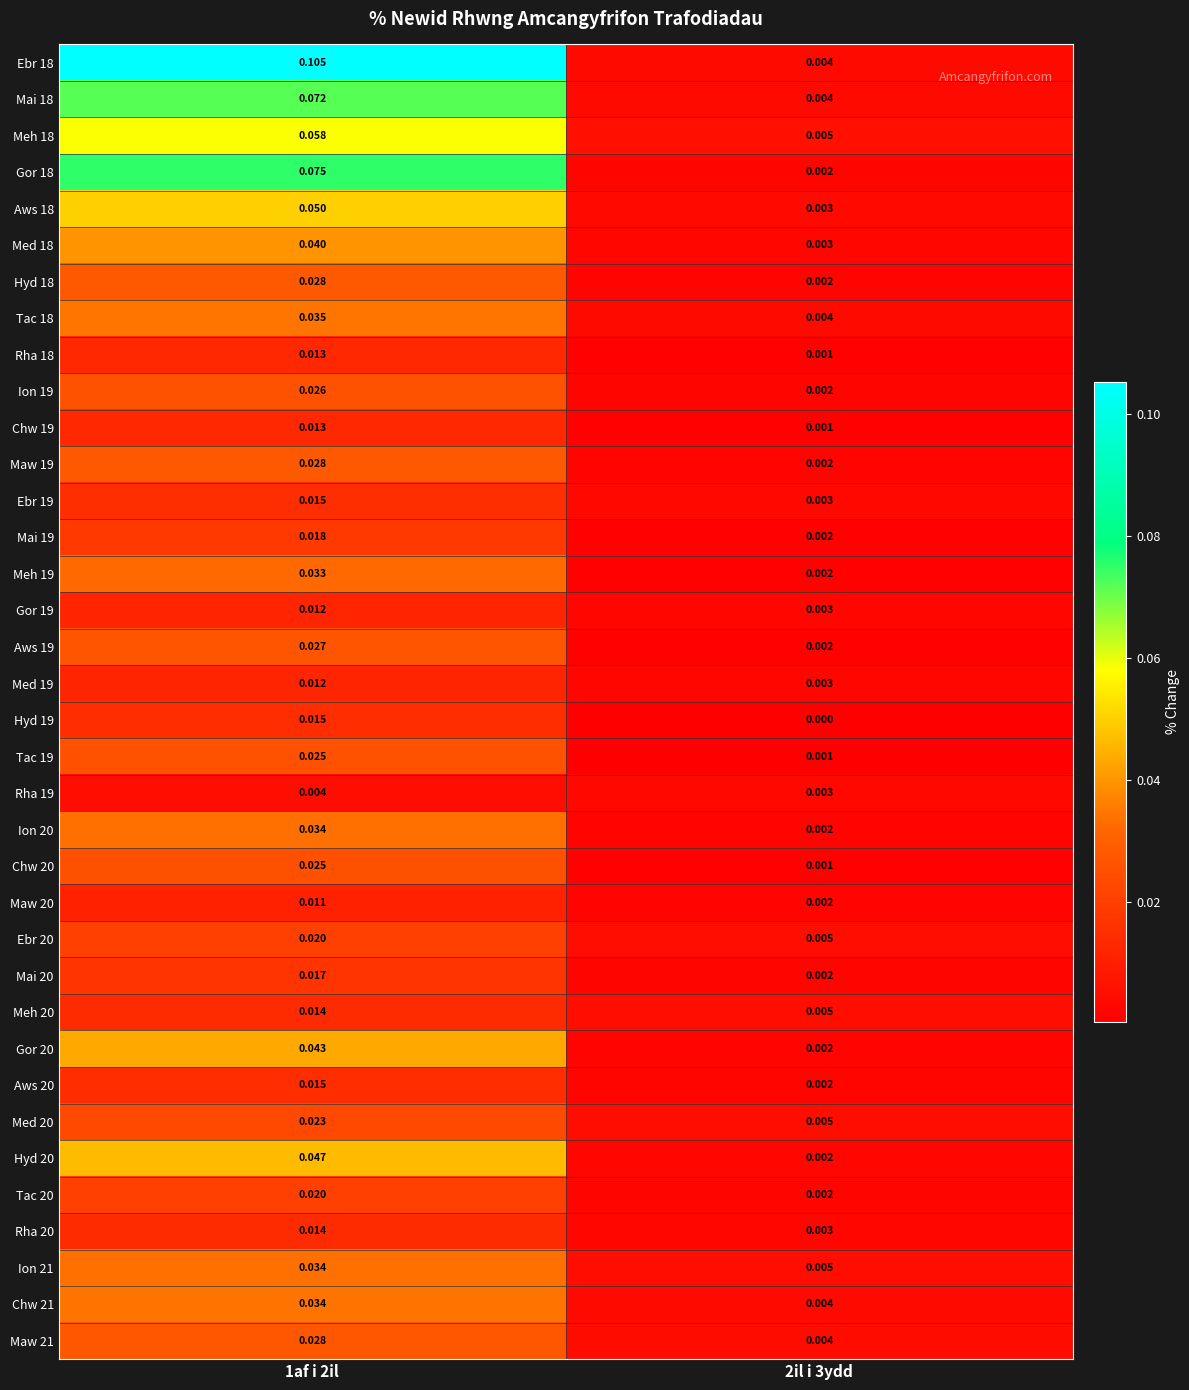

Which series has the largest total across all categories?

Ebr 18